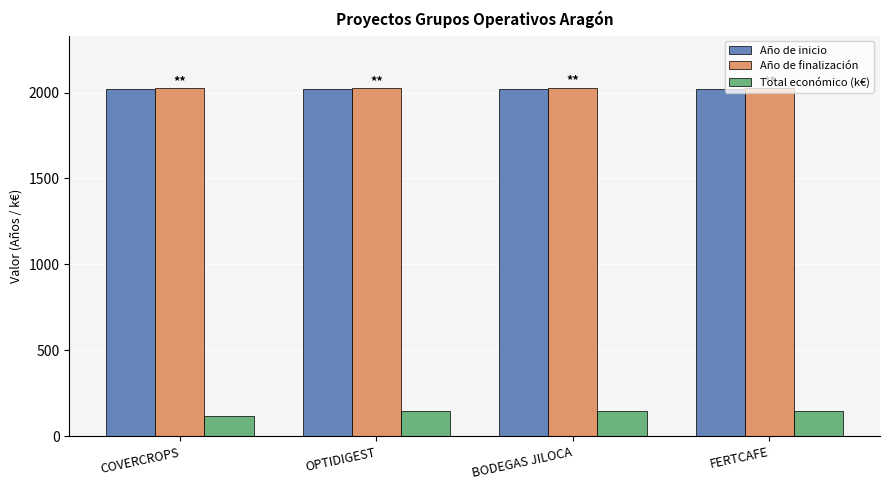

How many bars are there in each group?

3